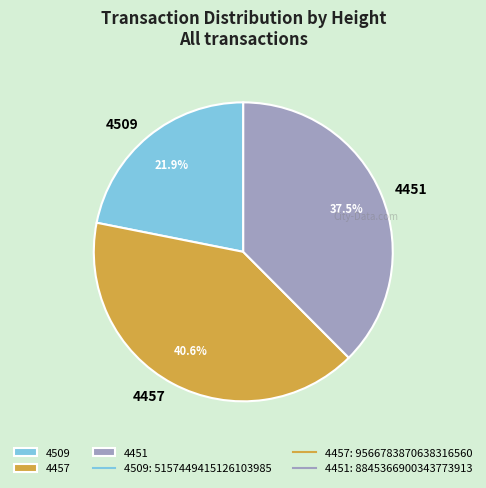

Does 4457 account for over 50% of the chart?

No